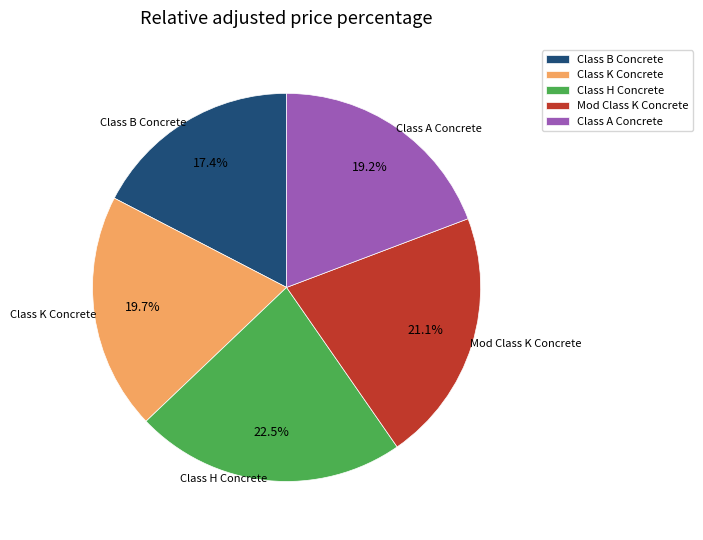

Do Class A Concrete and Mod Class K Concrete together represent more than half of the pie?

No